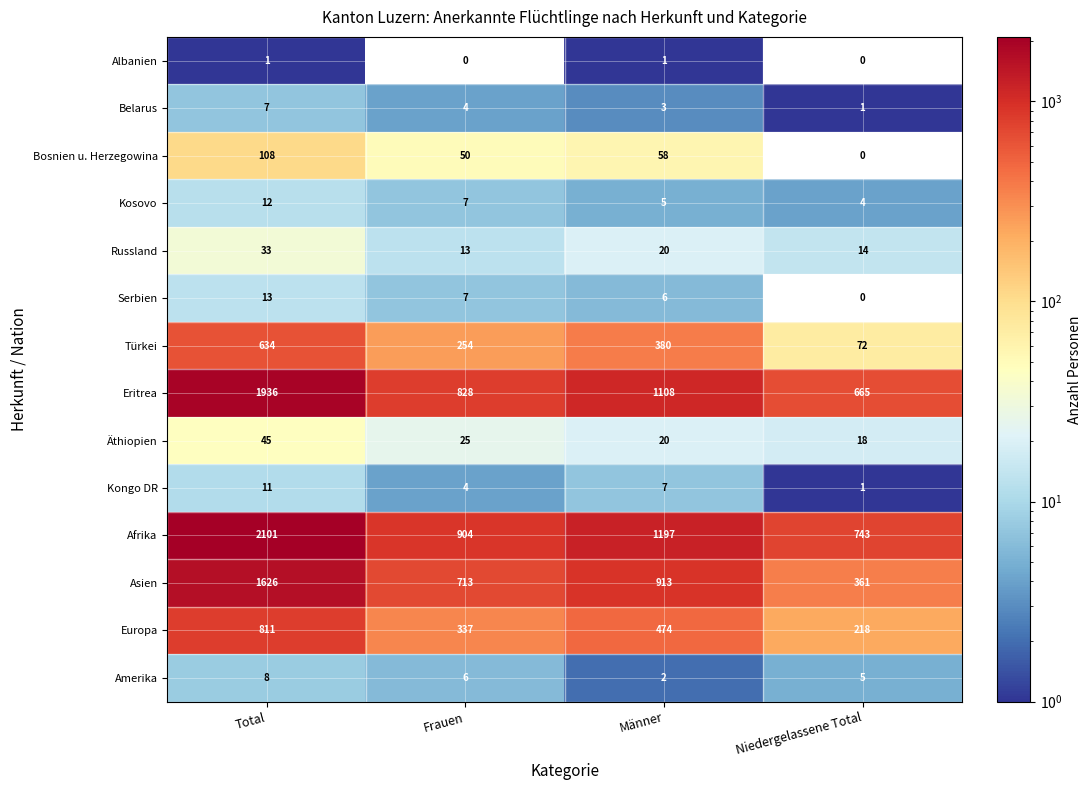

What is the difference between the maximum and minimum values in the Asien series?

1265